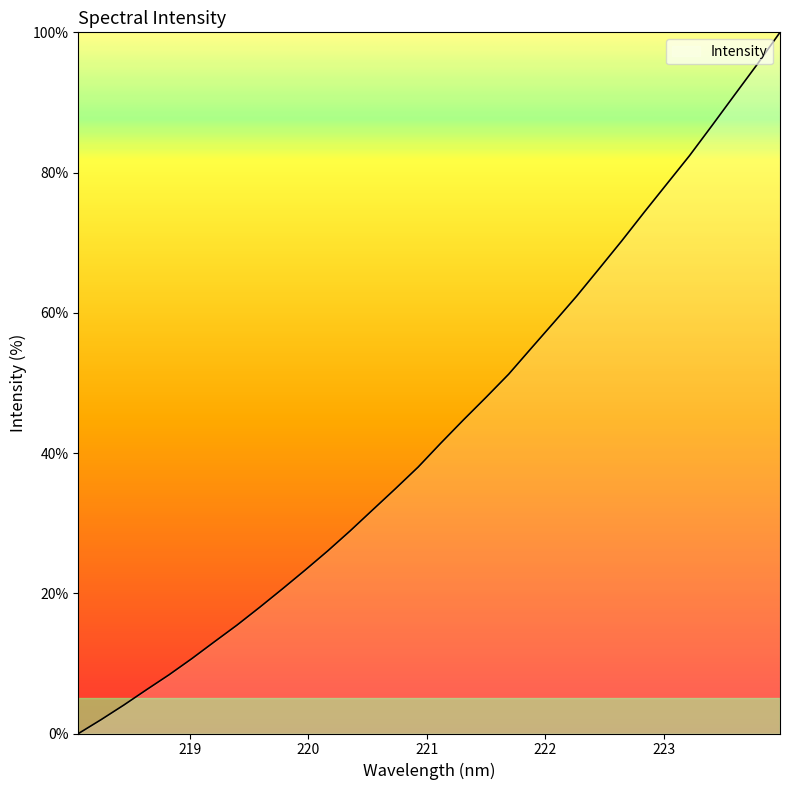

Reading left to right, list all the values displayed in this chart.

0.0	2.0	4.1	6.2	8.4	10.7	13.1	15.5	18.0	20.6	23.3	26.0	28.9	31.9	34.9	38.0	41.4	44.7	47.9	51.2	55.0	58.6	62.4	66.3	70.3	74.4	78.4	82.4	86.7	91.1	95.5	100.0